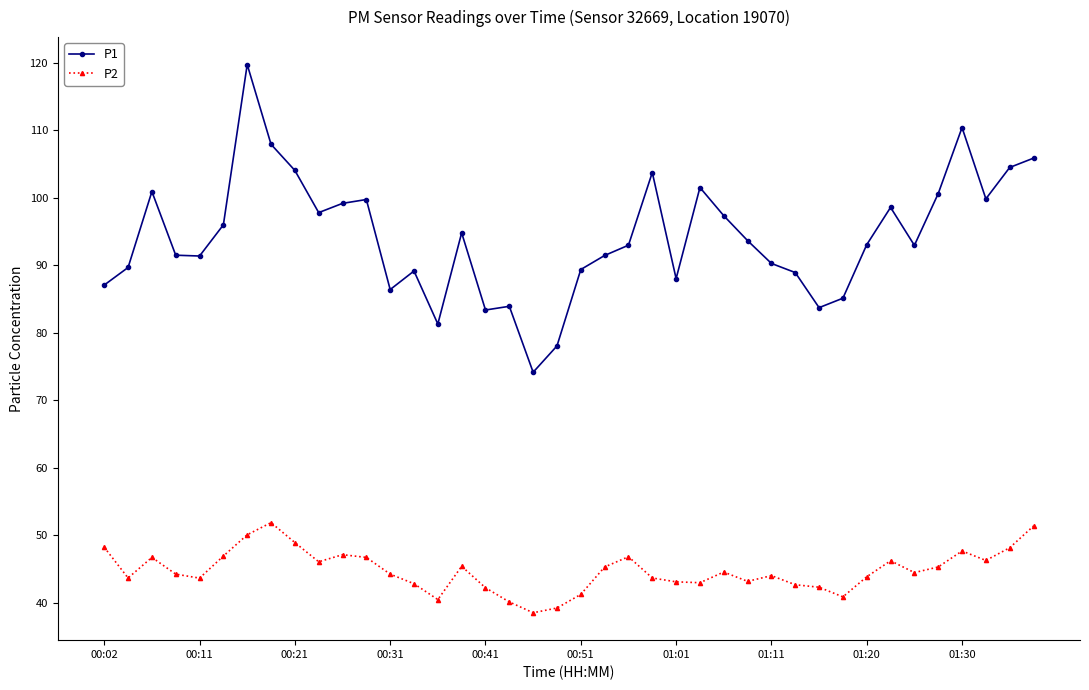

List the series in order of their peak value, lowest first.

P2, P1